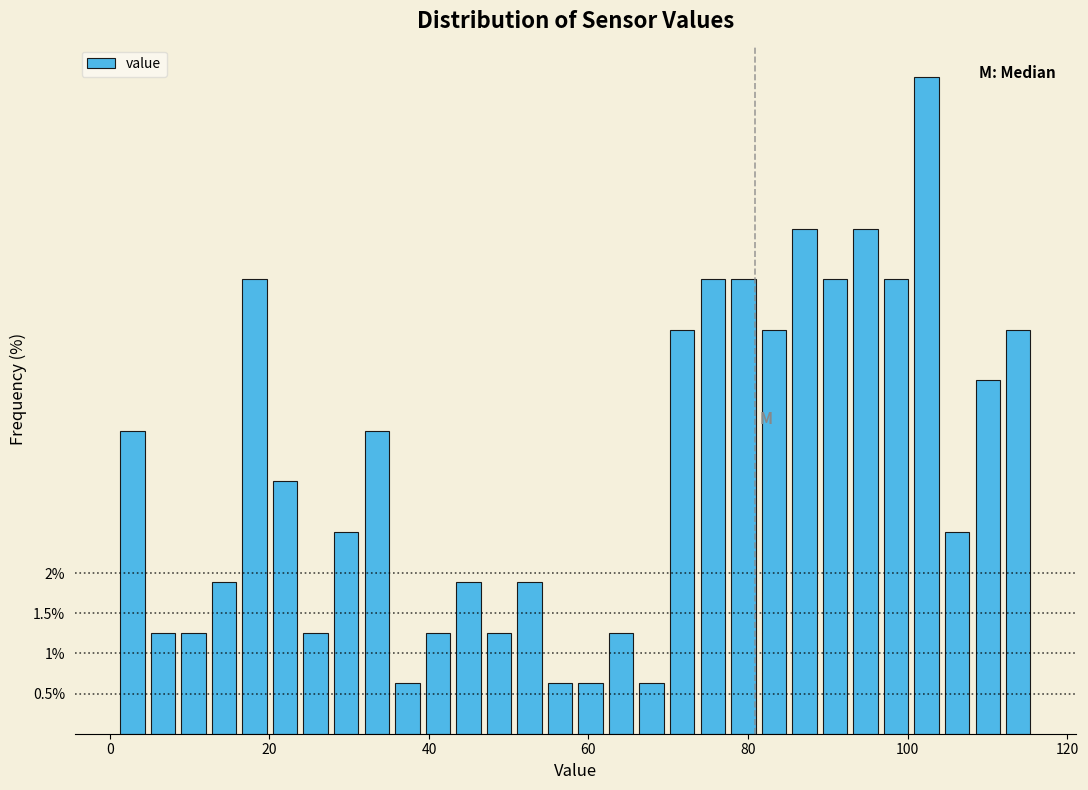

Around what value on the x-axis is the tallest bar? Give the approximate position of its centre, as read against the axis.

102